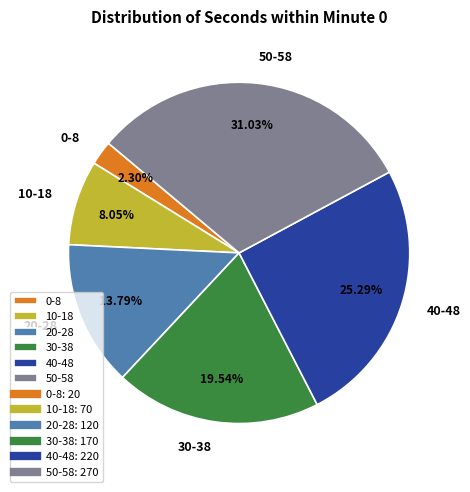

Do 50-58 and 0-8 together represent more than half of the pie?

No